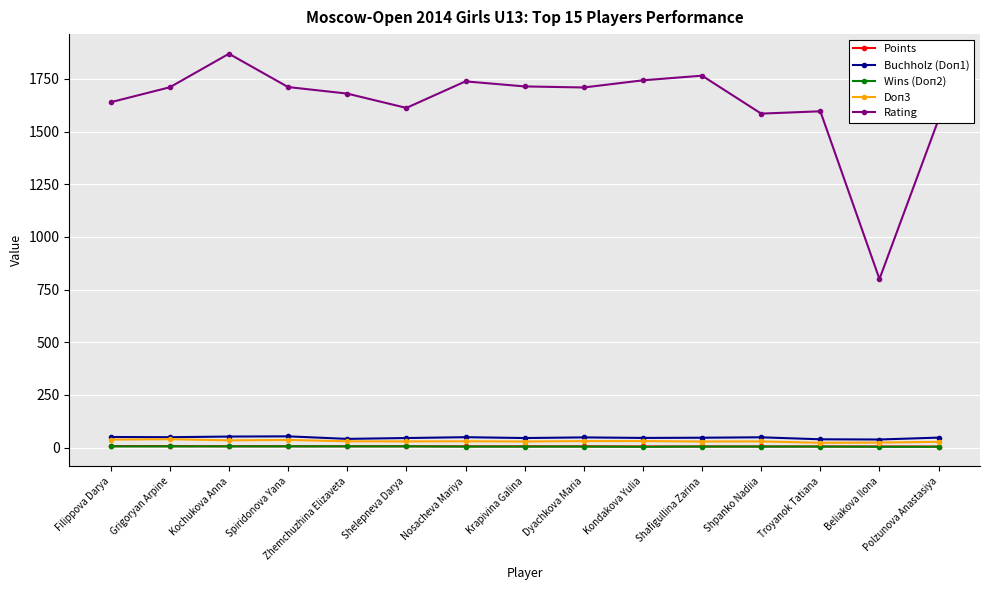

Which series has the widest spread of values?

Rating